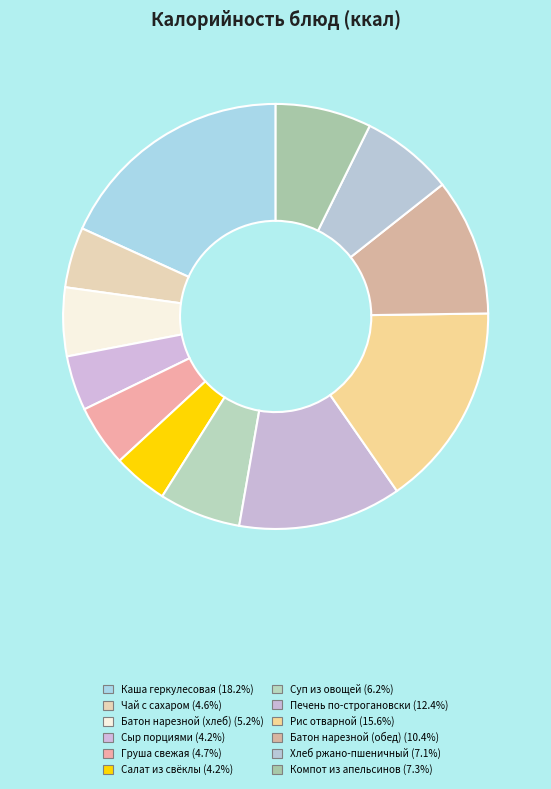

Approximately how many times larger is the value at Печень по-строгановски compared to Суп из овощей?

2.0